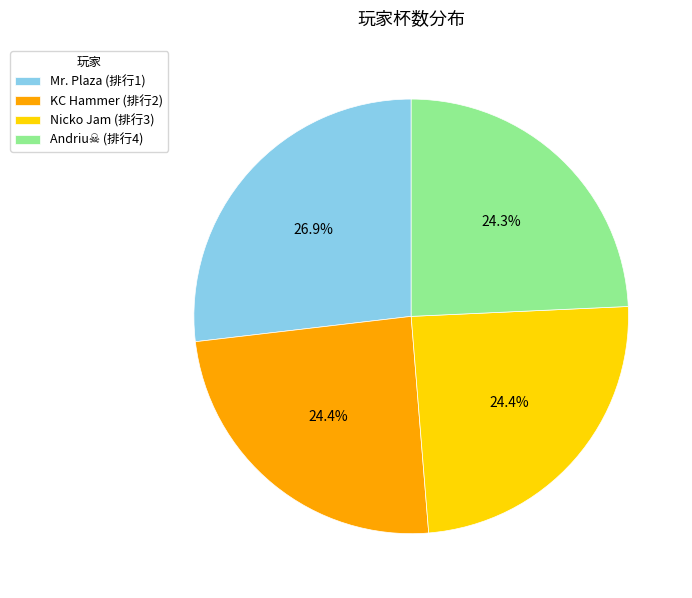

Does Nicko Jam (排行3) account for over 50% of the chart?

No